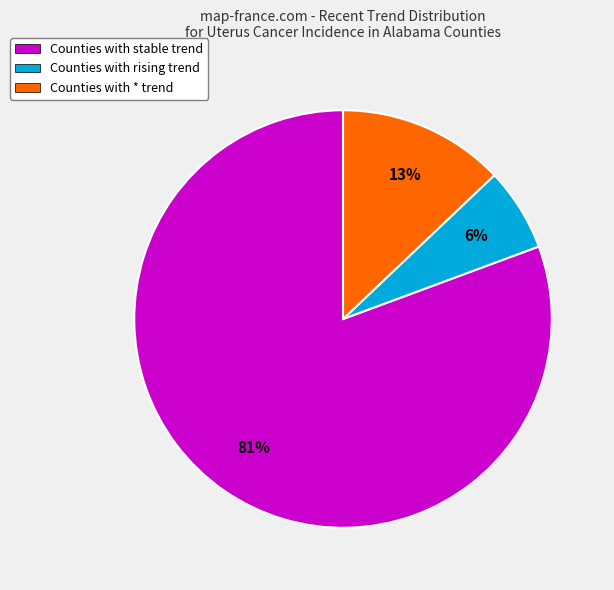

Approximately how many times larger is the value at Counties with stable trend compared to Counties with * trend?

6.2